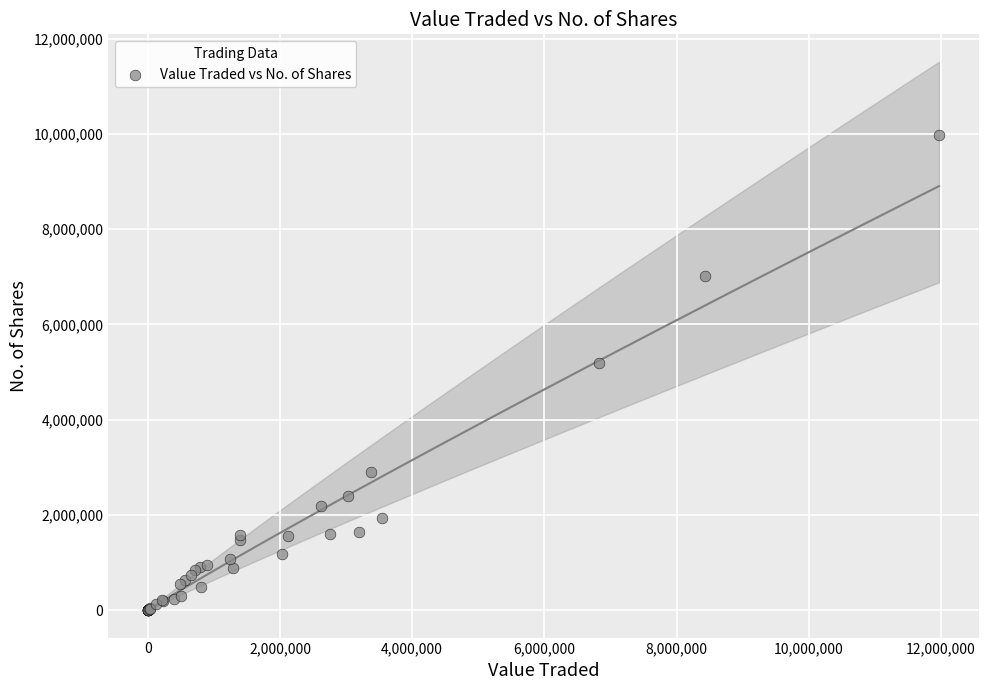

What Y value in the scatter plot is closest to 4984259?

5199249